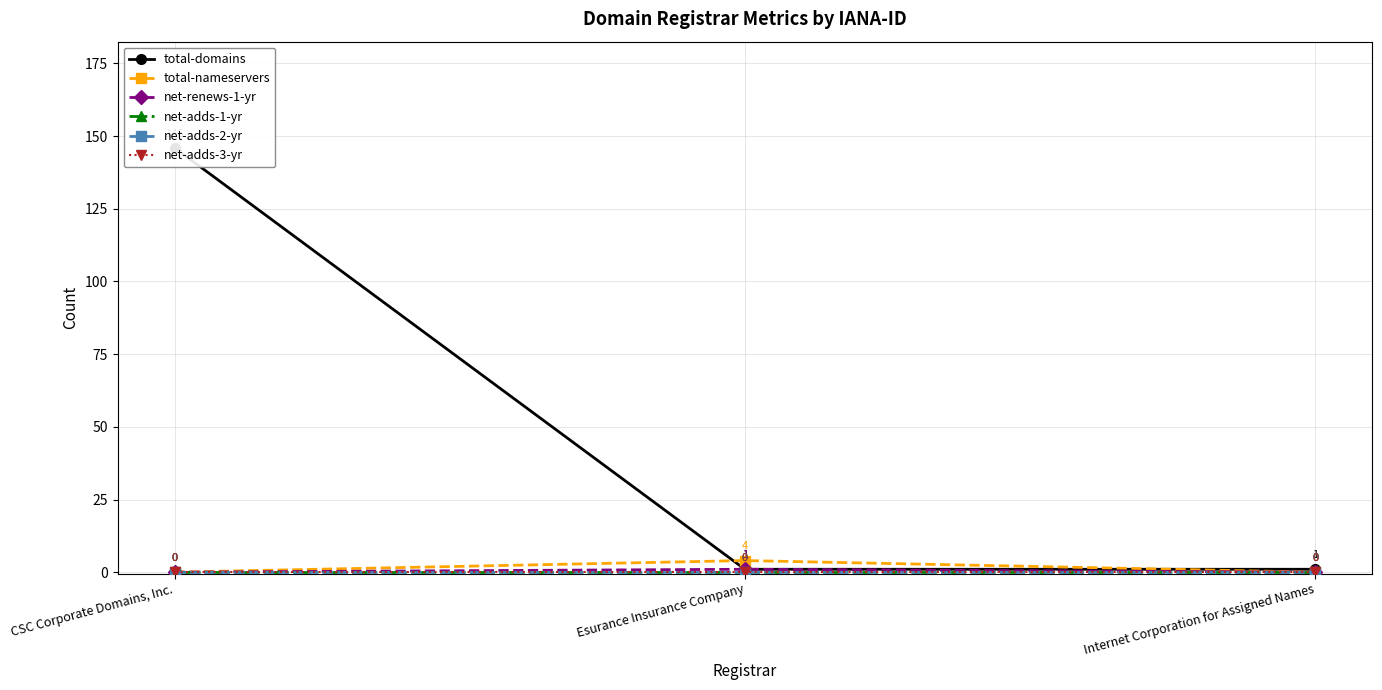

Reading left to right, what are all the values shown in this chart?

total-domains: 146	1	1
total-nameservers: 0	4	0
net-renews-1-yr: 0	1	0
net-adds-1-yr: 0	0	0
net-adds-2-yr: 0	0	0
net-adds-3-yr: 0	0	0